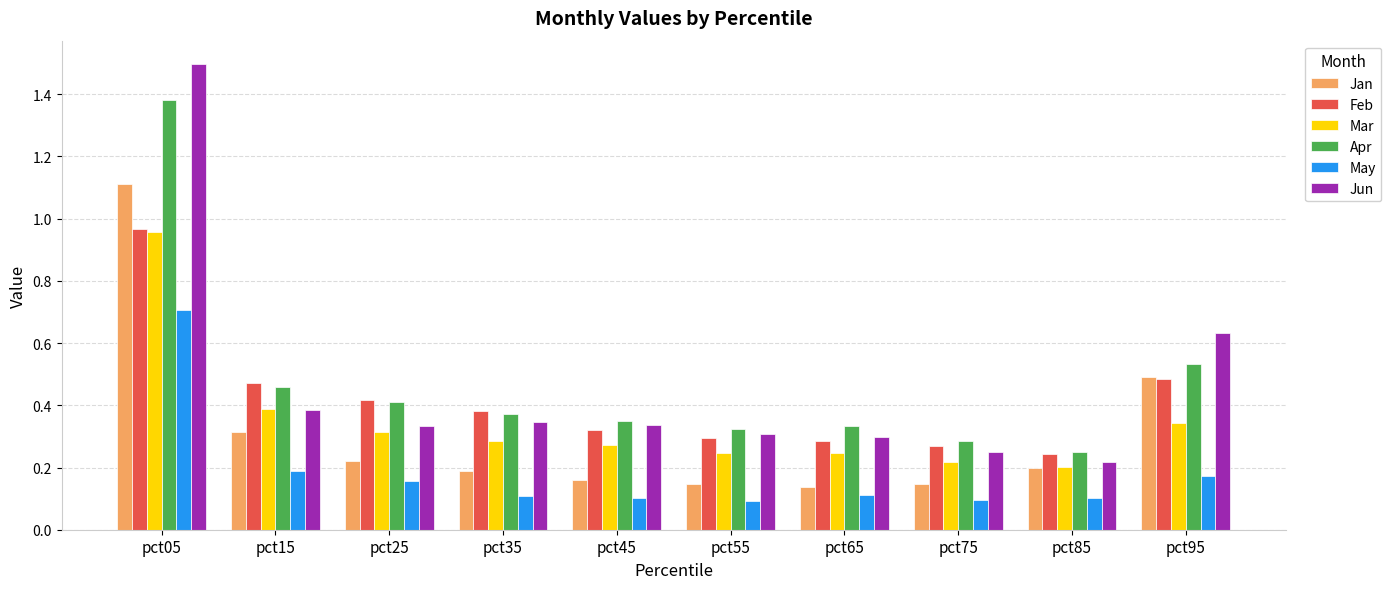

Which series changed the most between pct35 and pct95?

Jan